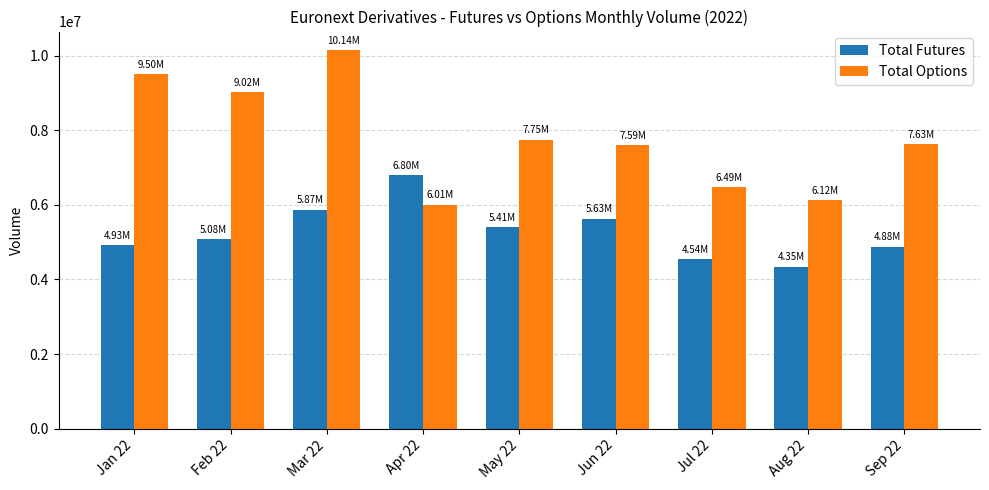

Which series has the widest spread of values?

Total Options